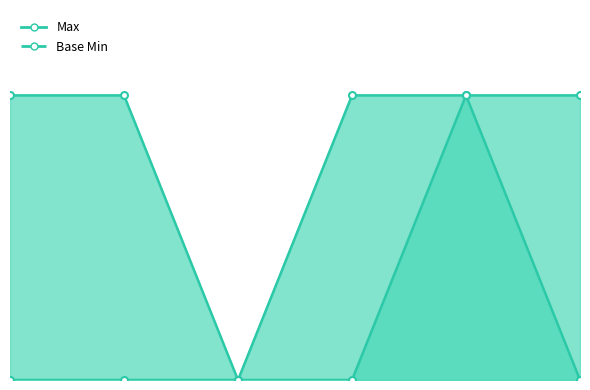

True or false: Max and Base Min cross at least once.

False